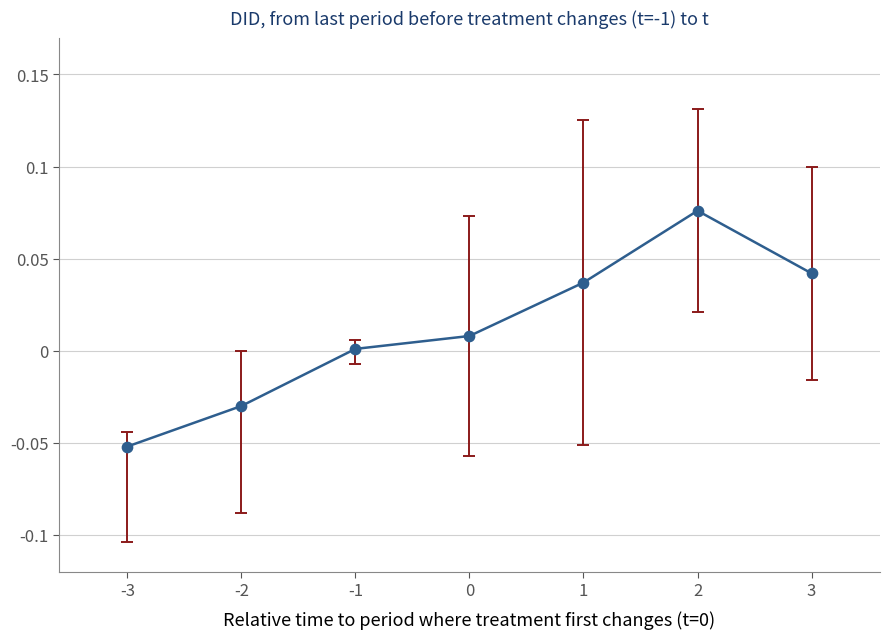

Which has a higher value, 2 or 3?

2